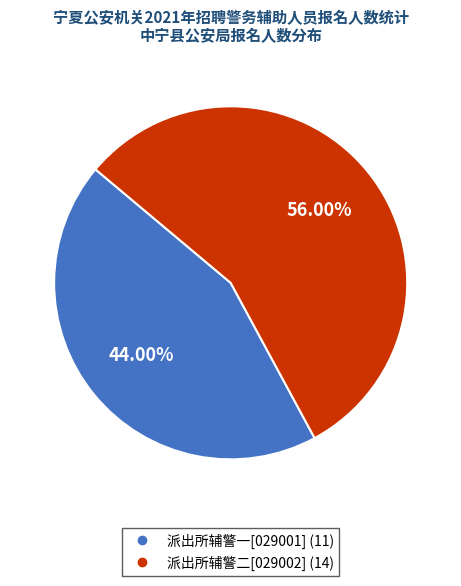

Between 派出所辅警一[029001] and 派出所辅警二[029002], which is larger?

派出所辅警二[029002]